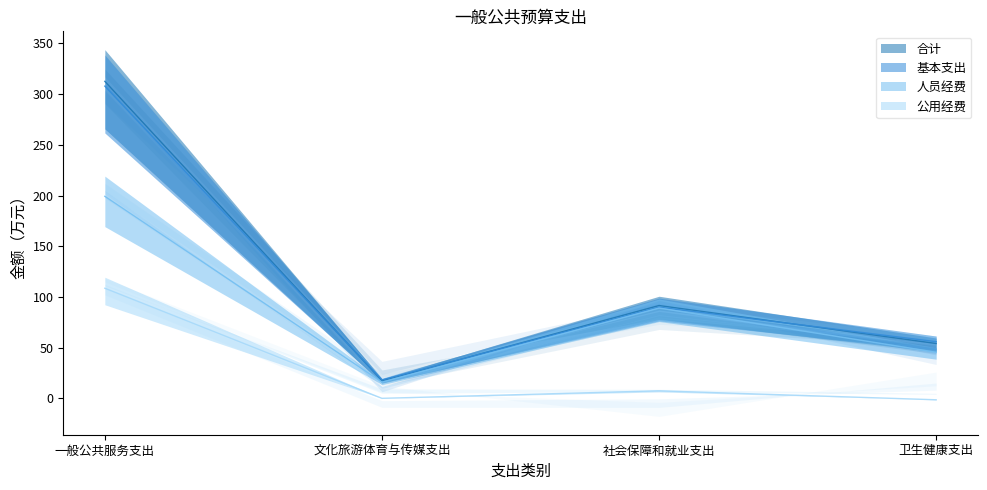

What is the average value of the 基本支出 series?

117.9